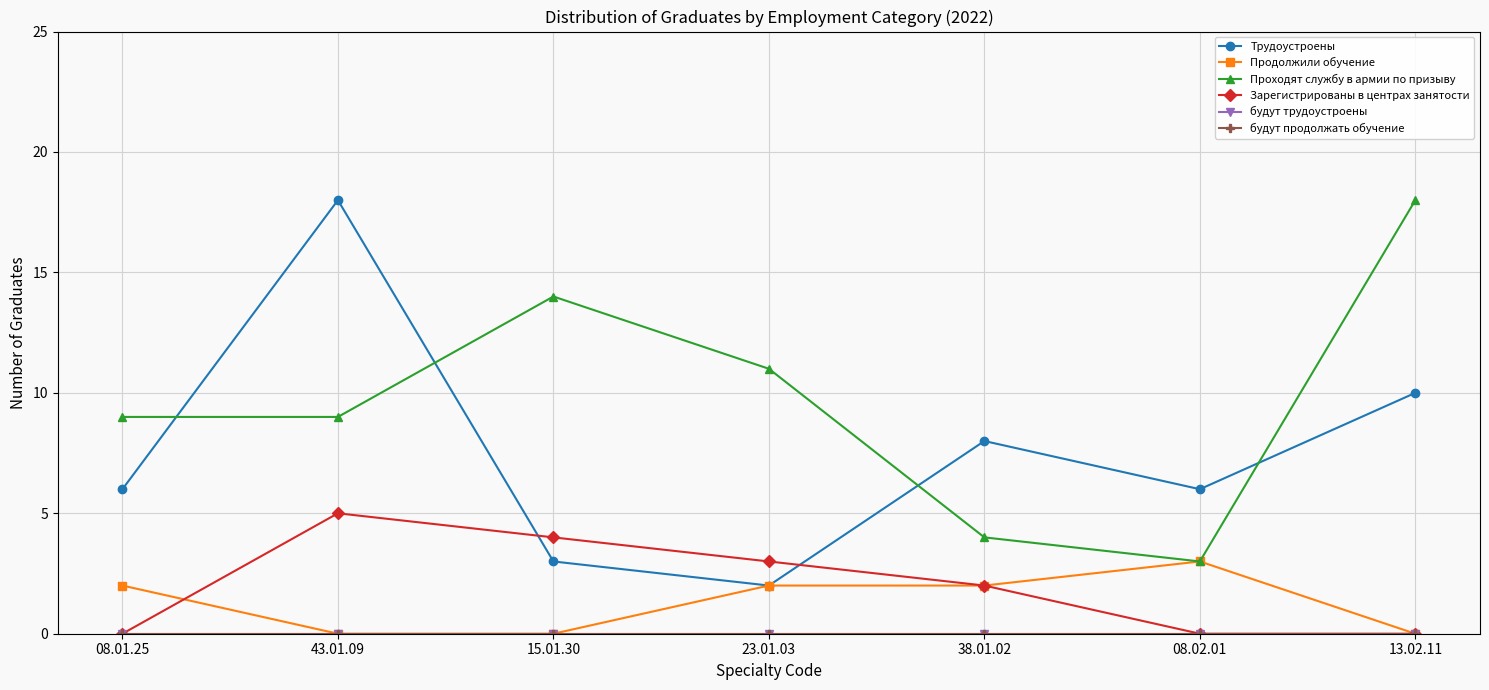

Does the chart display data point markers on the line(s)?

Yes